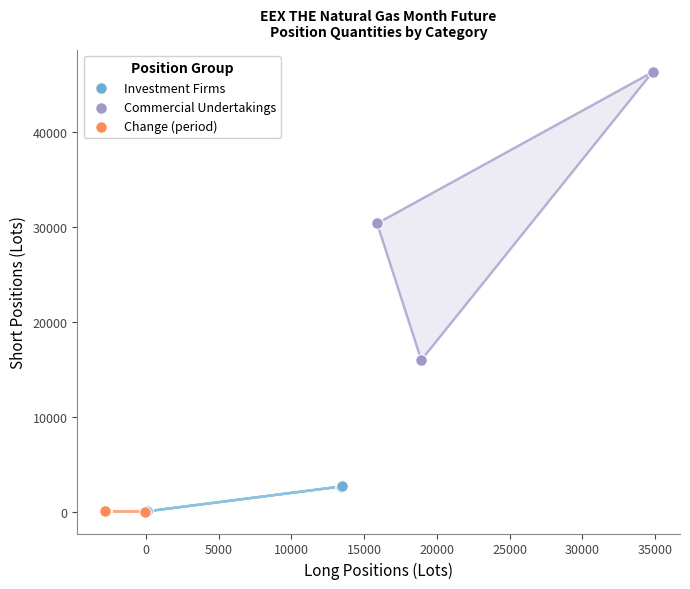

Which series has the widest spread of Y values?

Commercial Undertakings